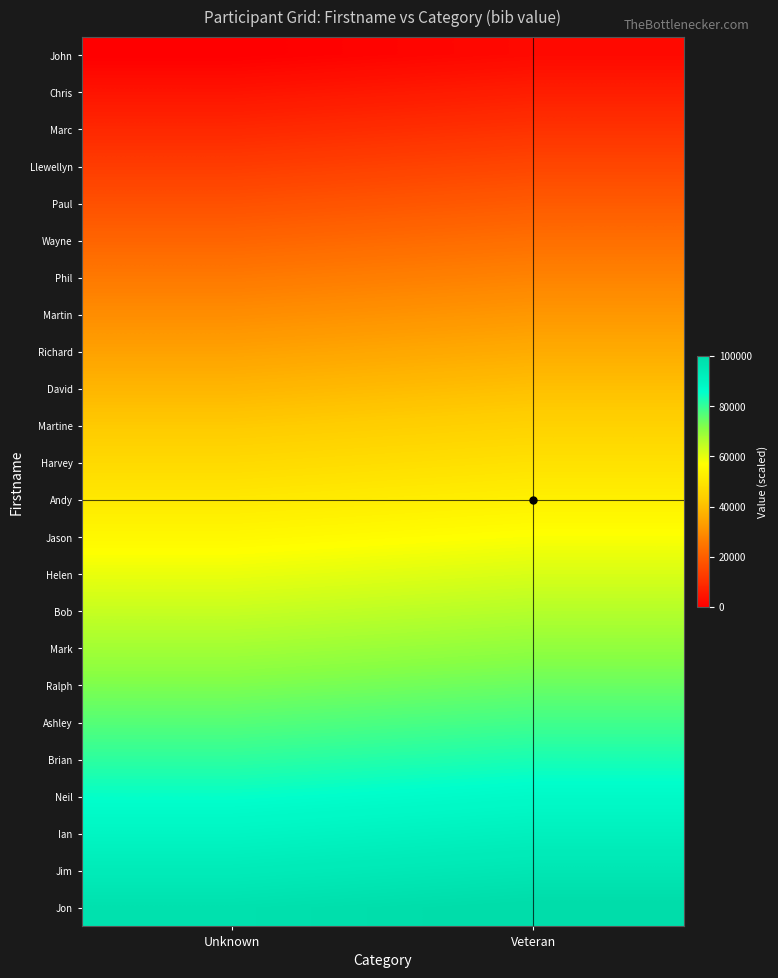

Which label corresponds to the smallest value in the chart?

Unknown